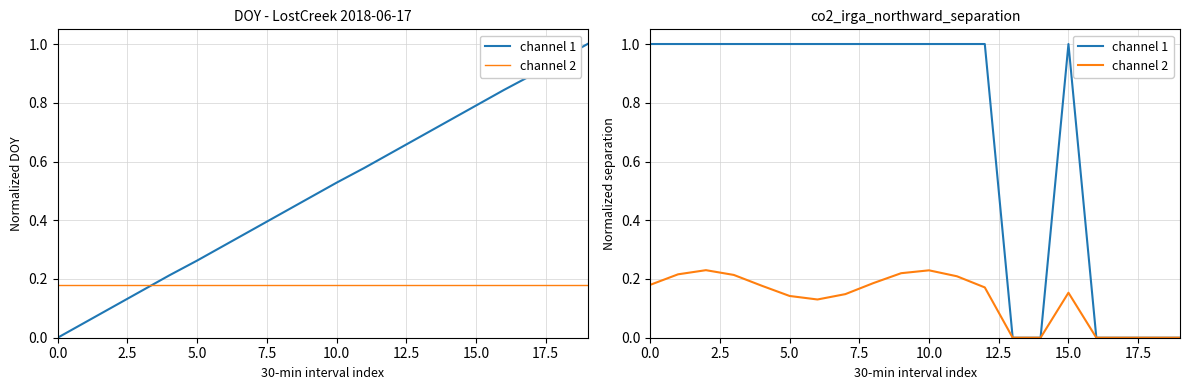

What are all the series names shown in the legend?

channel 1, channel 2